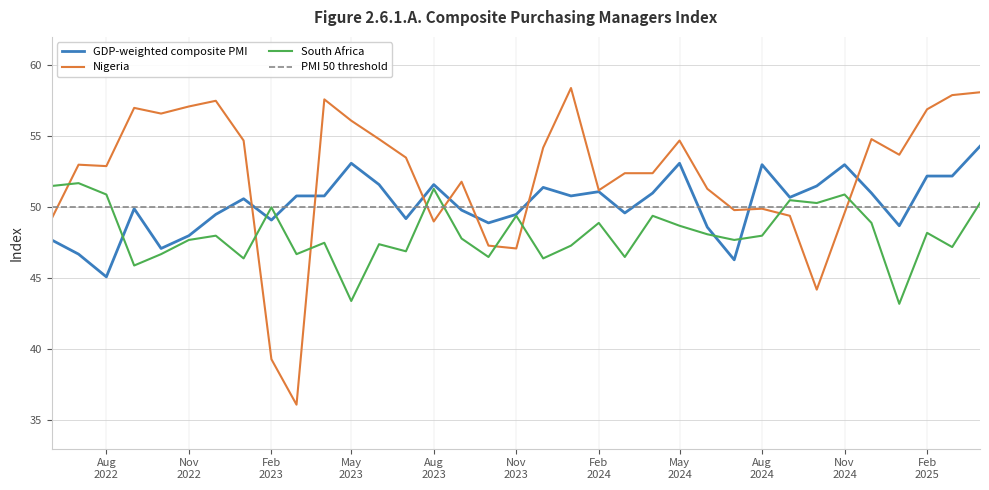

Which series has the largest total across all categories?

Nigeria